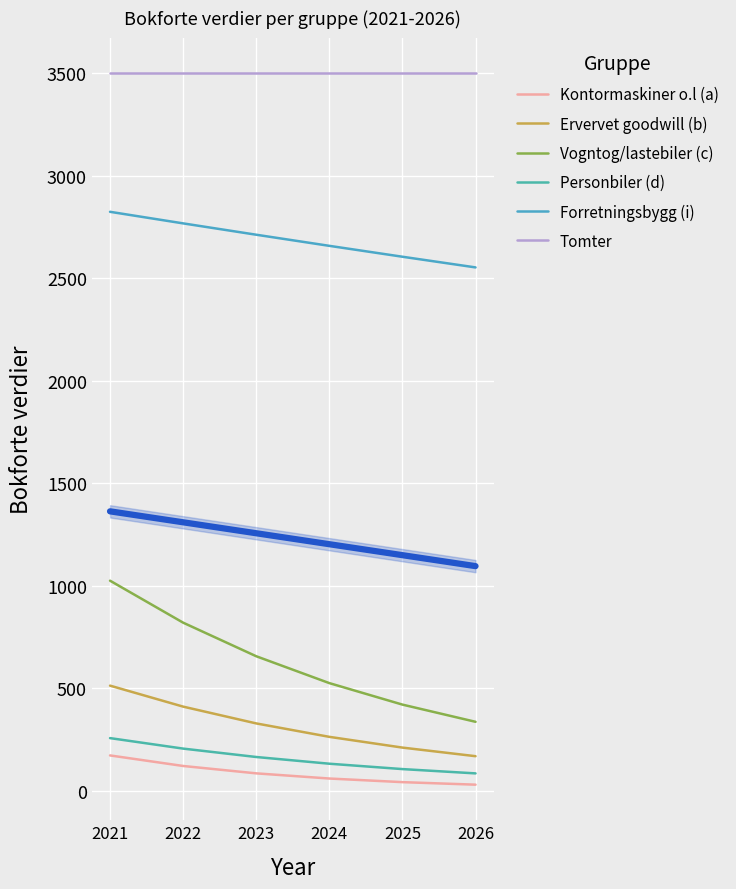

How many values in the Ervervet goodwill (b) series exceed 327?

3